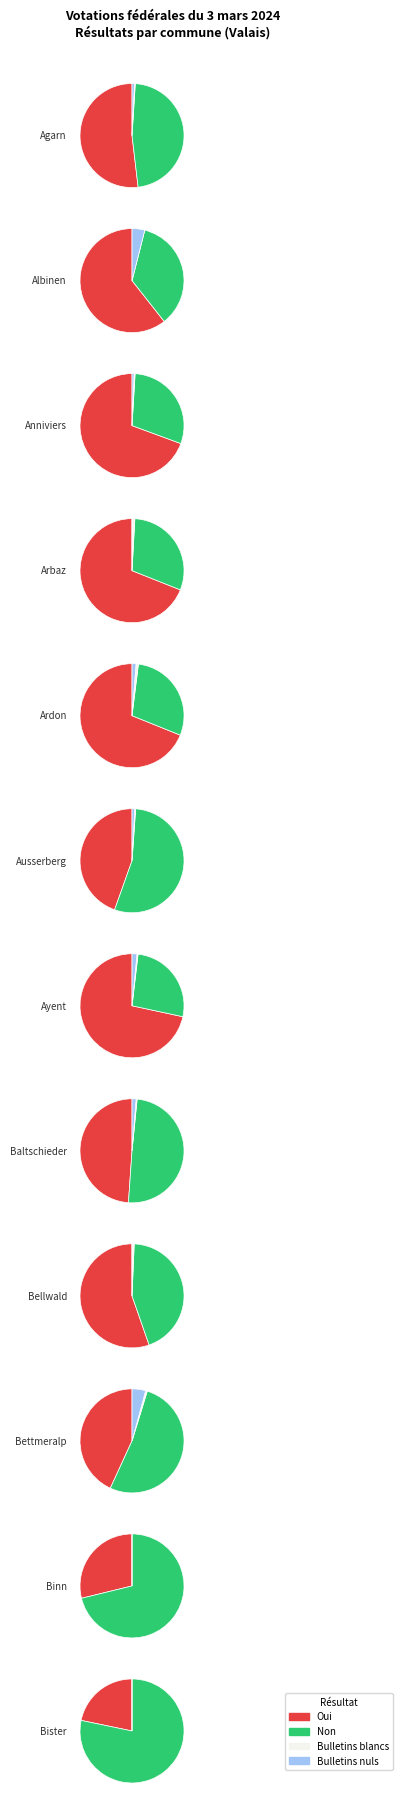

How many slices are in this pie chart?

4